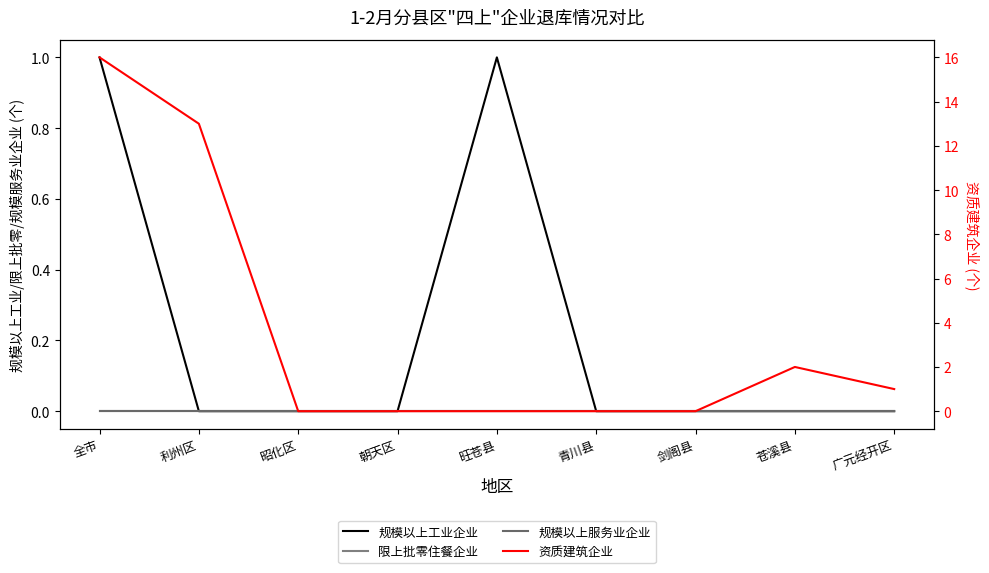

The 规模以上服务业企业 series shows 0 at 利州区. True or false?

True